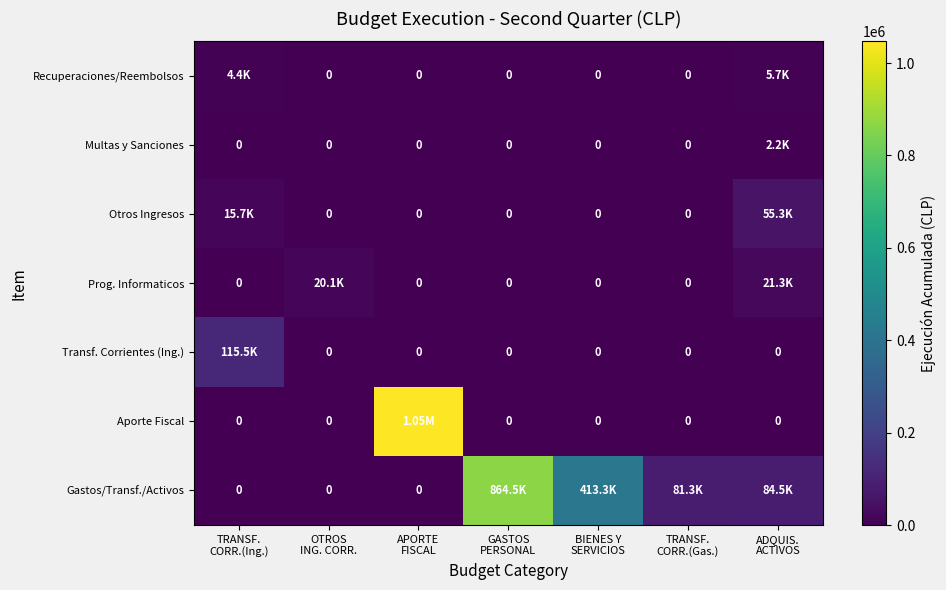

How many data points does each series have?

7